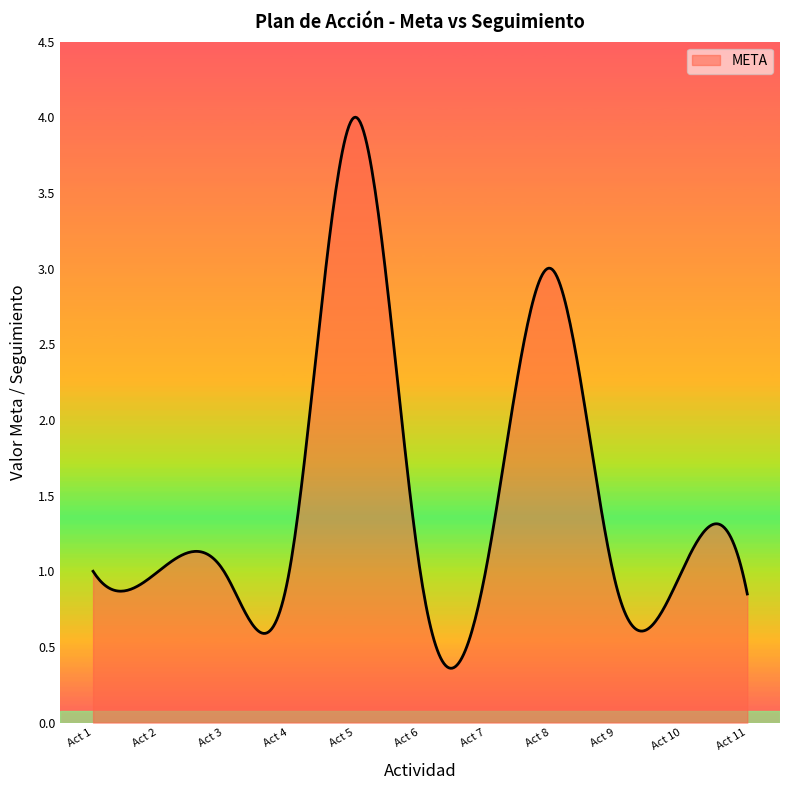

What is the difference between the maximum and minimum values?

3.6